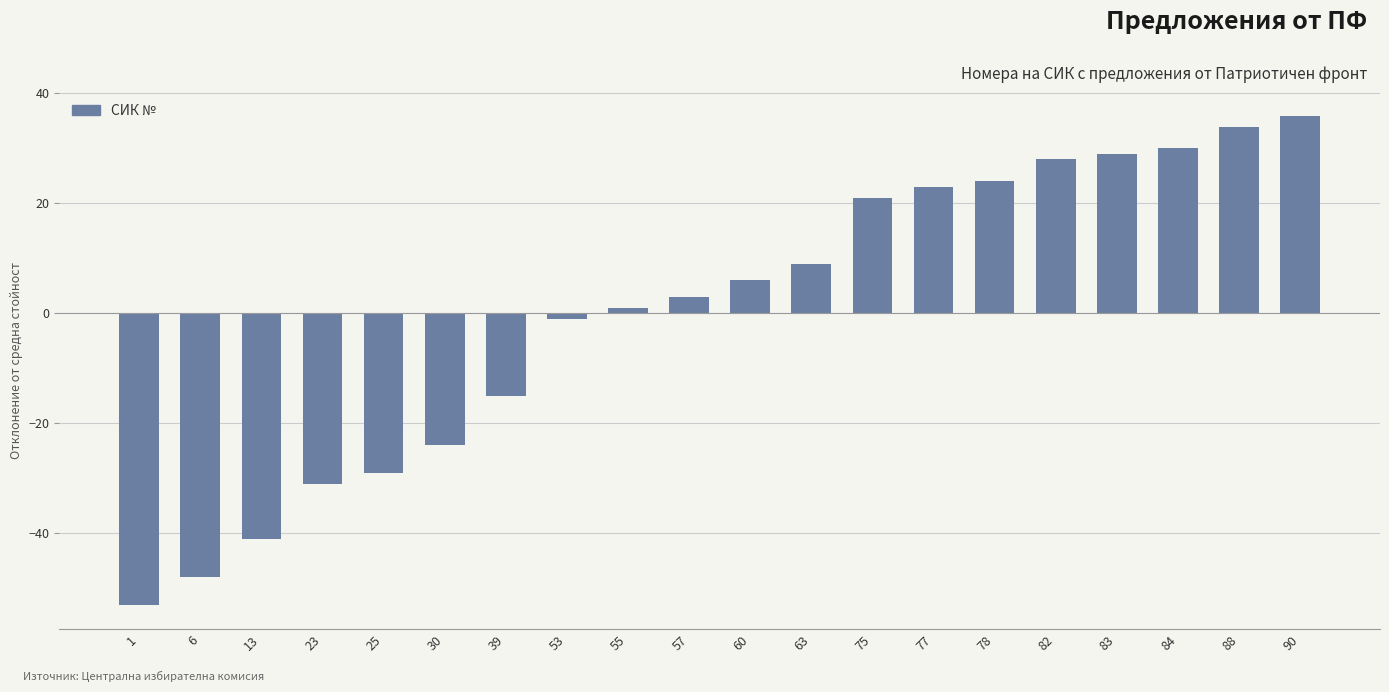

What is the difference between the second highest and second lowest values?

82.0